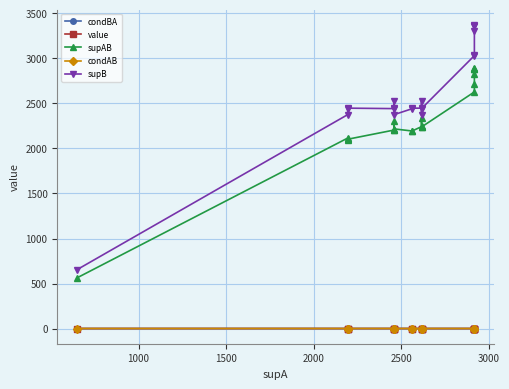

Is the value of supAB at 3500 greater than the value of condBA at 1000?

Yes